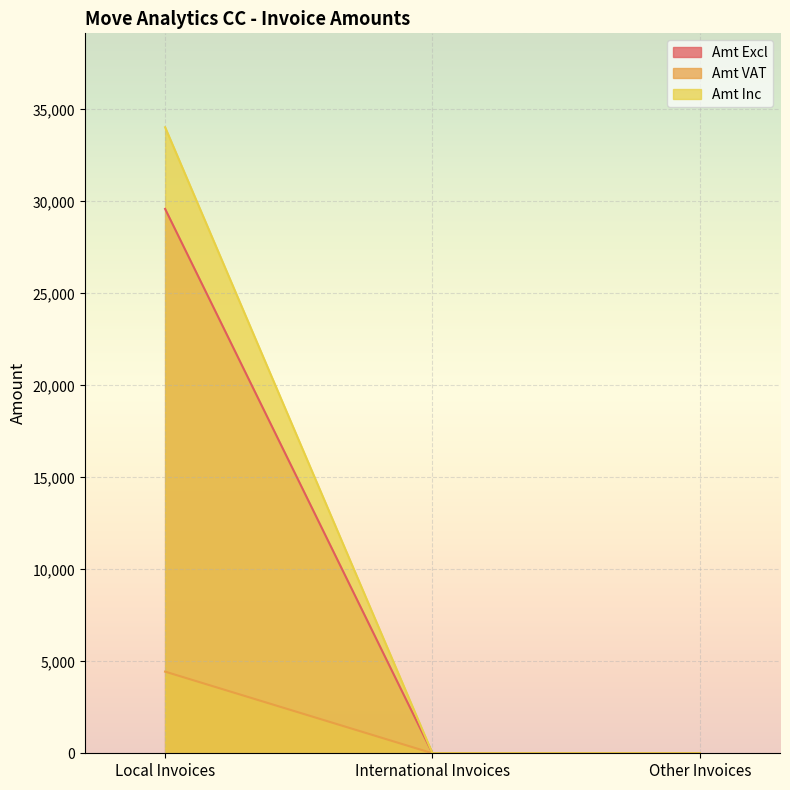

Between Other Invoices and Local Invoices, which is larger?

Local Invoices